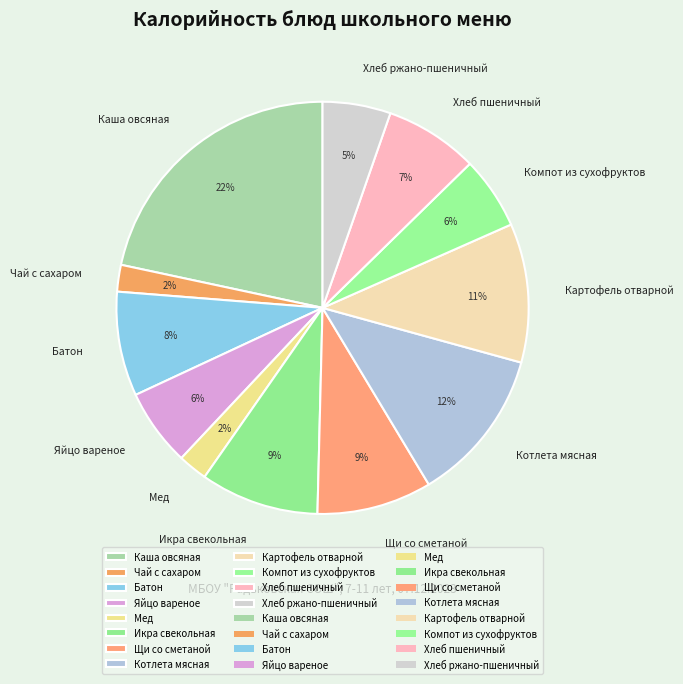

To the nearest percent, what is the combined percentage of Хлеб пшеничный and Щи со сметаной?

16%